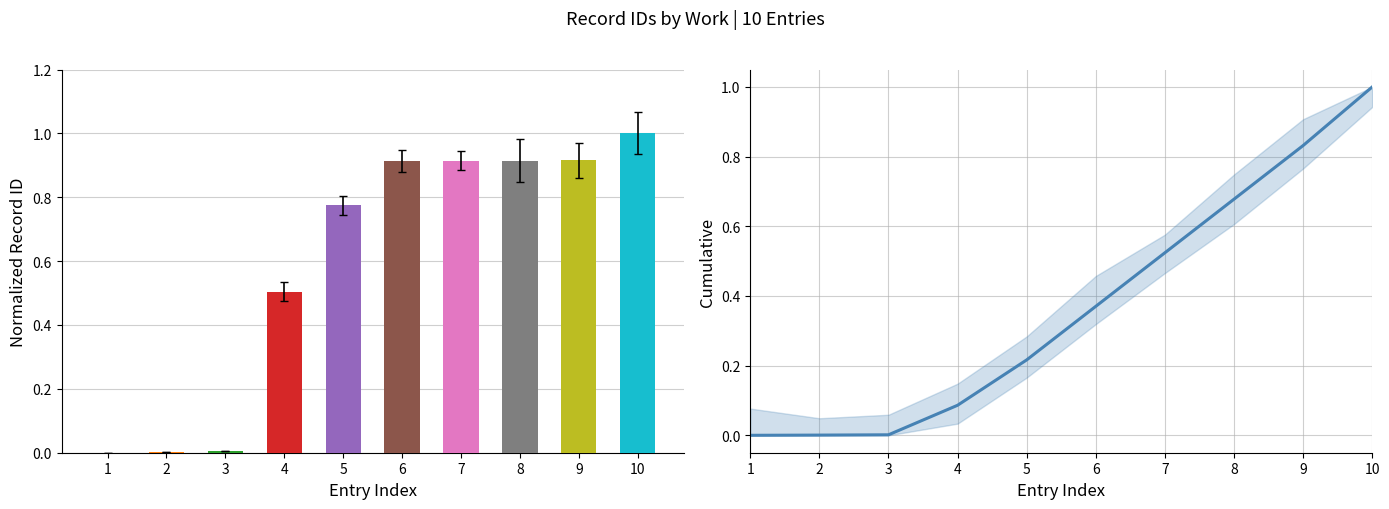

What is the difference between the maximum and minimum values?

1.0